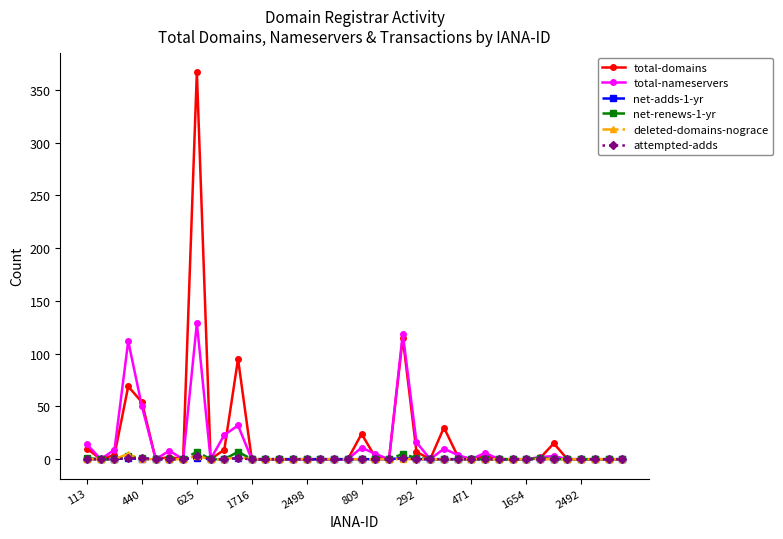

Which series has the widest spread of values?

total-domains